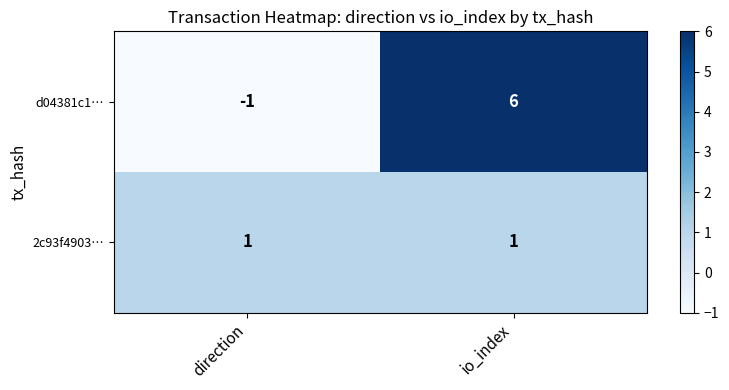

Which category has the highest value across all series?

io_index